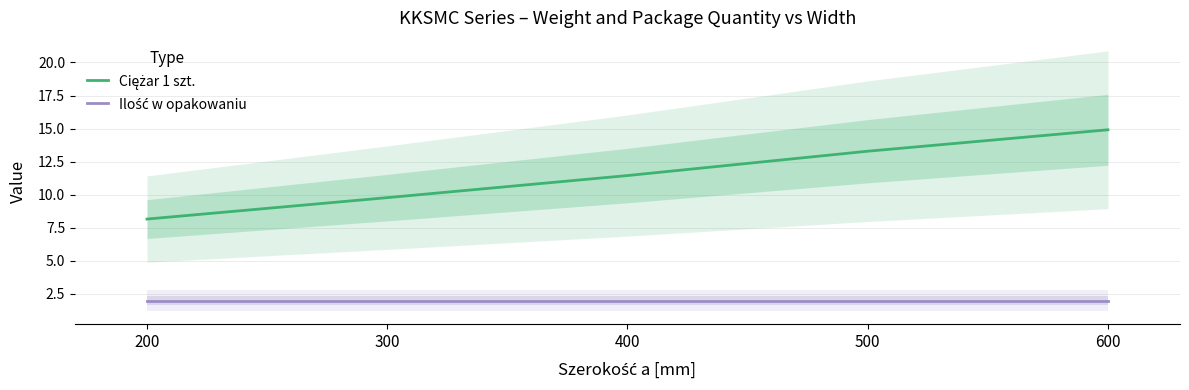

Reading left to right, what are all the values shown in this chart?

Ciężar 1 szt.: 200=8.2	300=9.8	400=11.4	500=13.3	600=14.9
Ilość w opakowaniu: 200=2.0	300=2.0	400=2.0	500=2.0	600=2.0